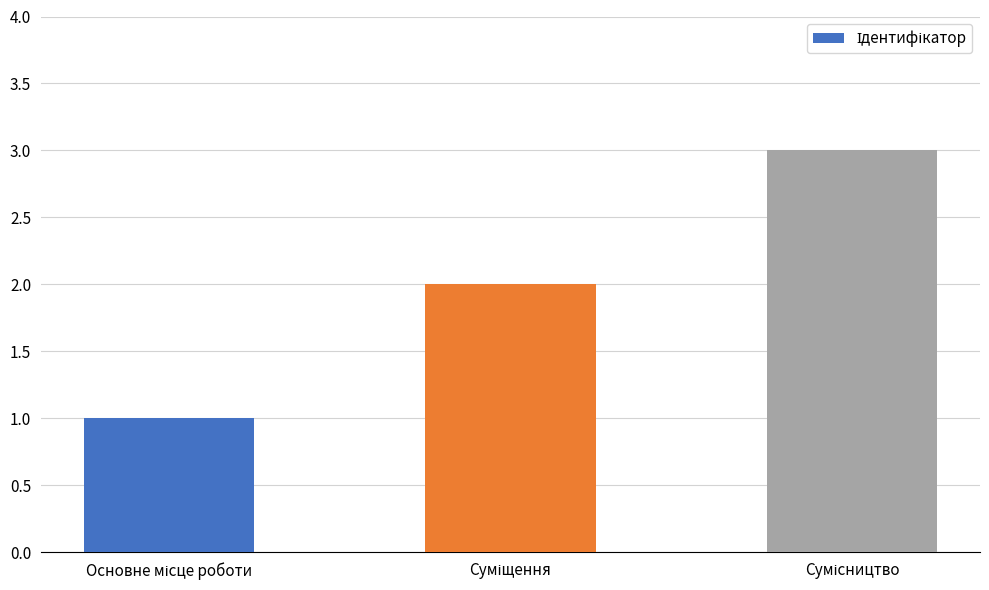

Are the bars horizontal?

No